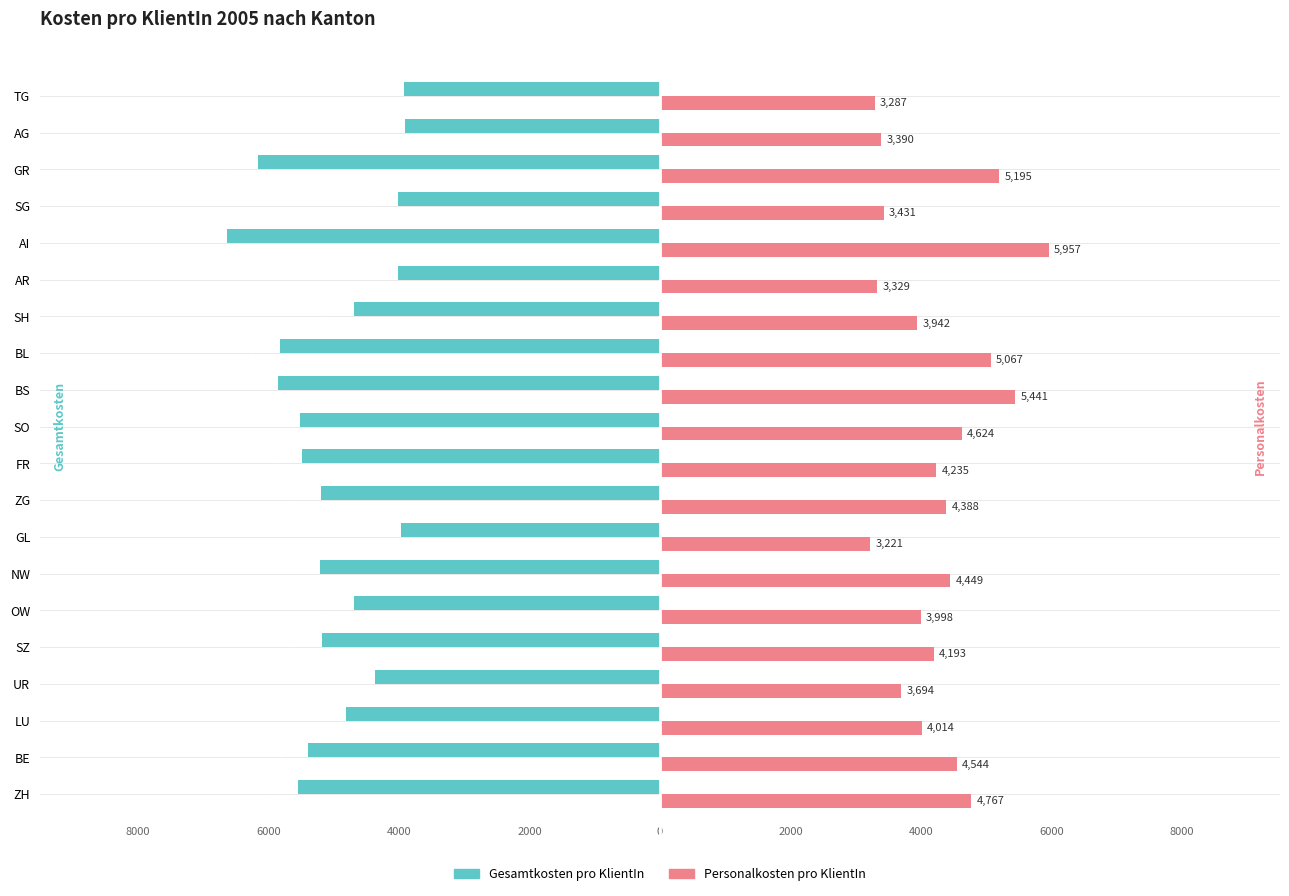

Is the value of Personalkosten pro KlientIn at UR greater than the value of Gesamtkosten pro KlientIn at AI?

Yes